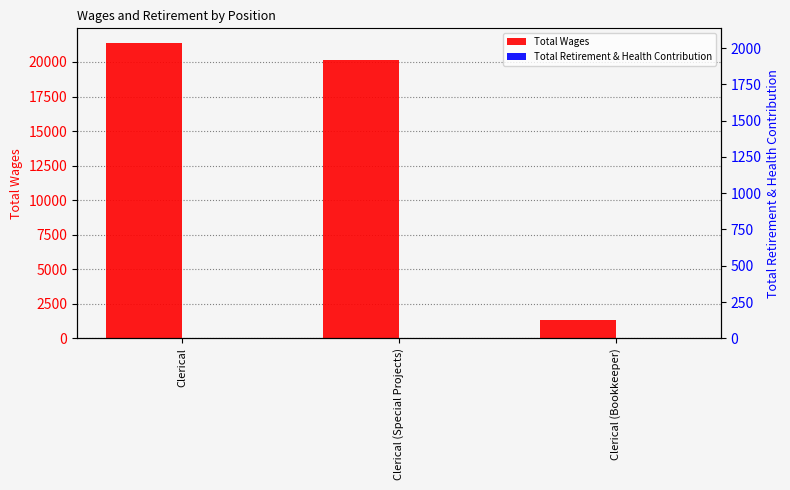

What is the maximum value shown in the chart?

21367